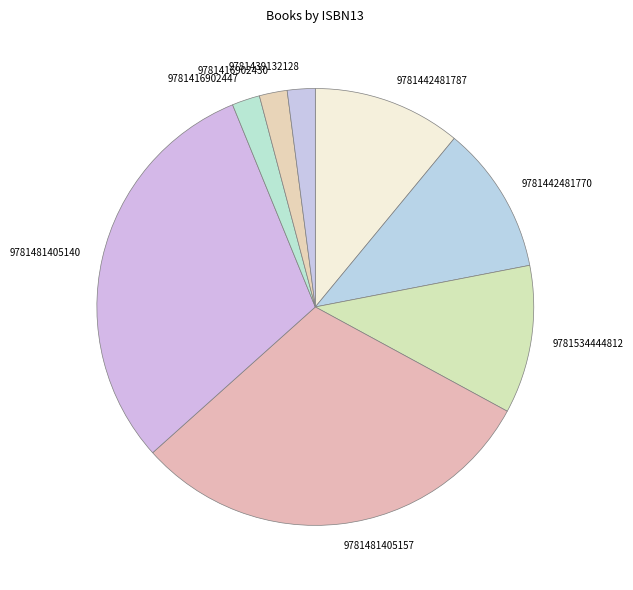

Between 9781442481787 and 9781481405140, which is larger?

9781481405140